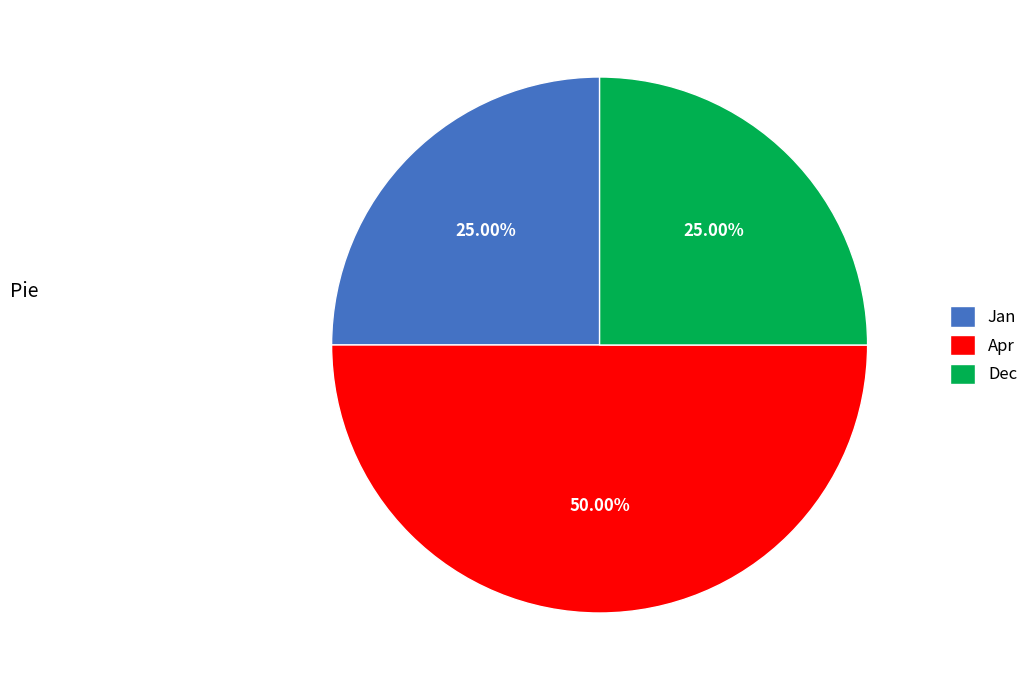

What is the largest slice in the pie chart?

Apr